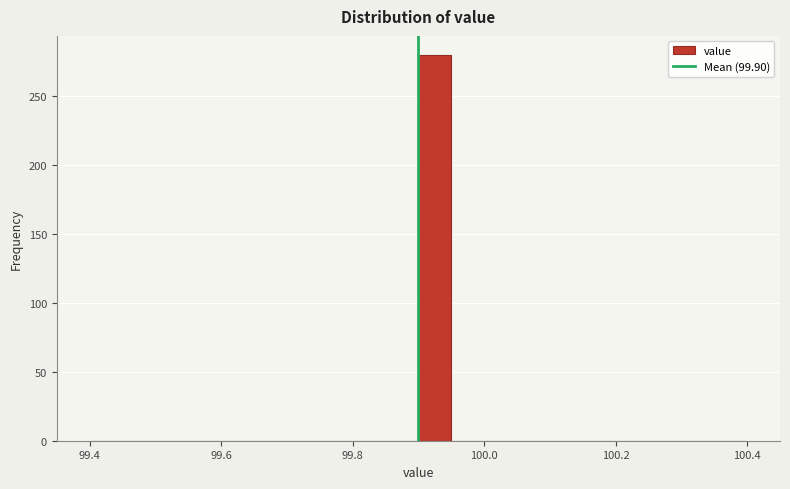

Around what value on the x-axis is the tallest bar? Give the approximate position of its centre, as read against the axis.

99.92